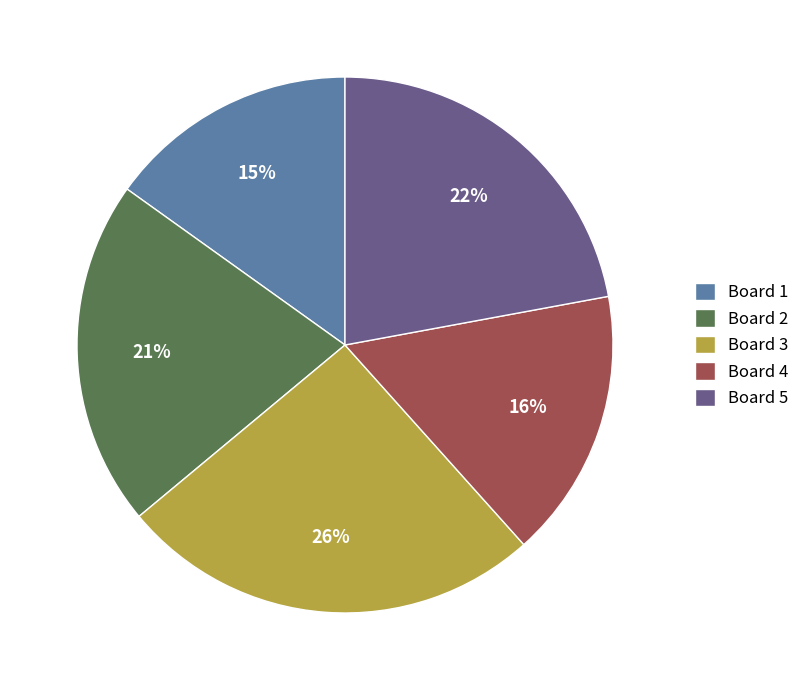

How many slices are in this pie chart?

5